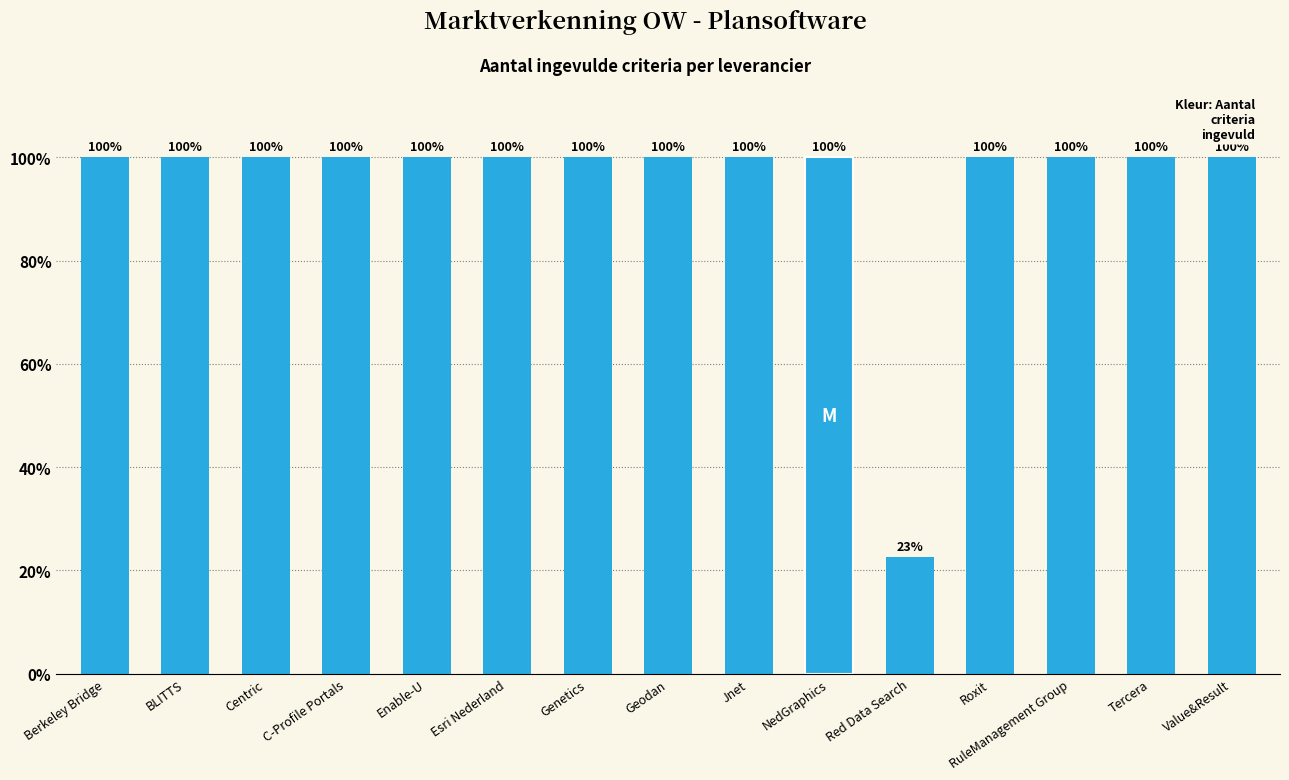

The value at NedGraphics is 100.0. True or false?

True